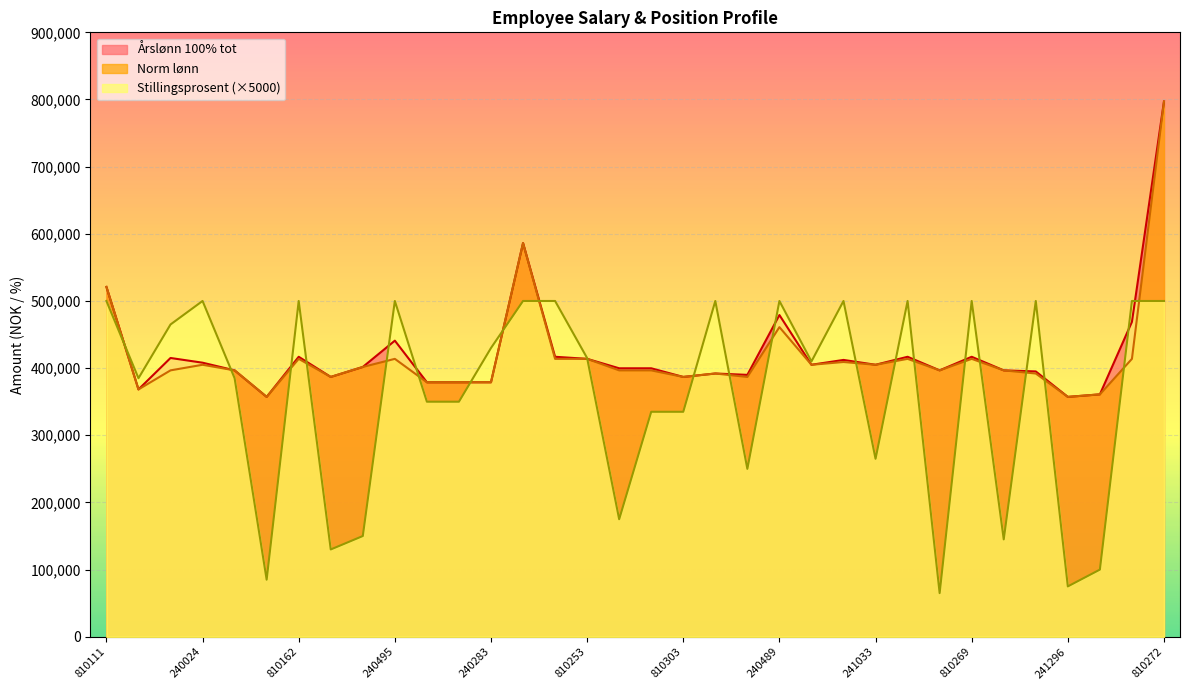

List the series in order of their peak value, lowest first.

Stillingsprosent, Norm lønn, Årslønn 100% tot